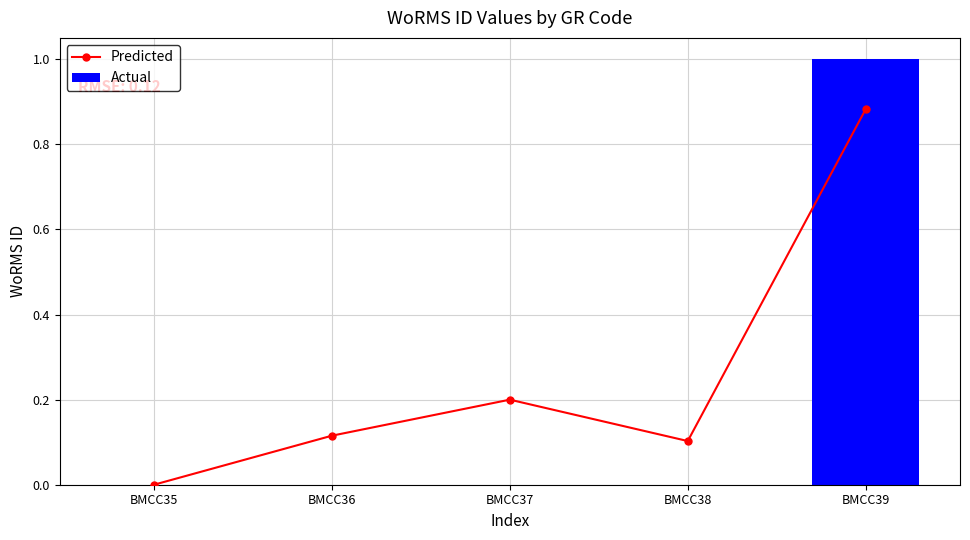

Where is Predicted nearest to the value 0?

BMCC35